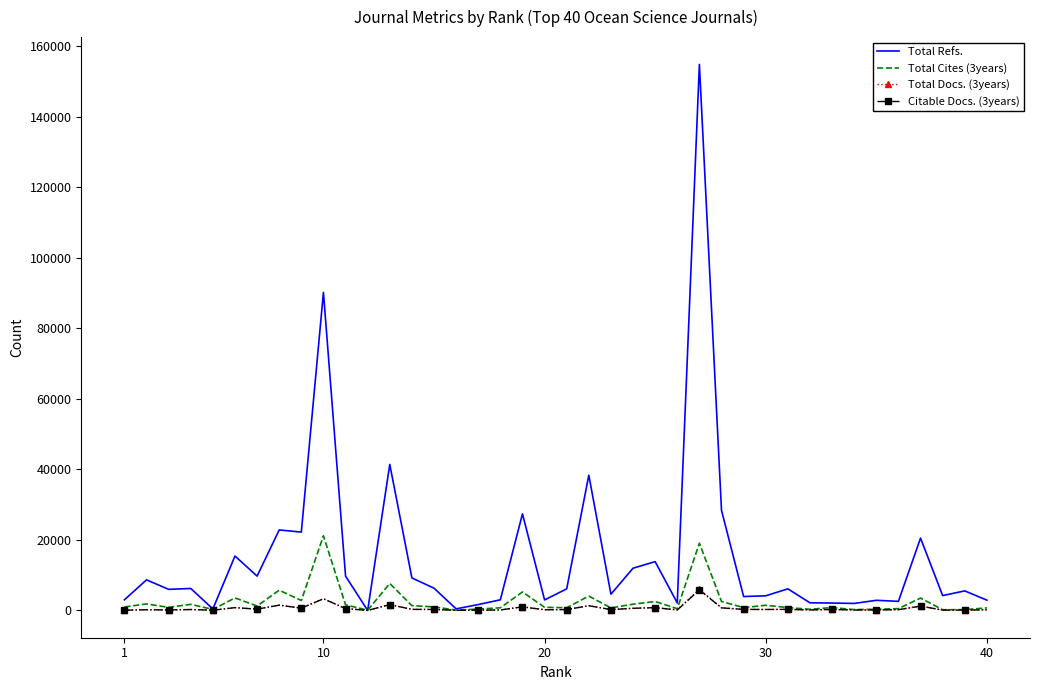

Which series has the largest range (max minus min)?

Total Refs.